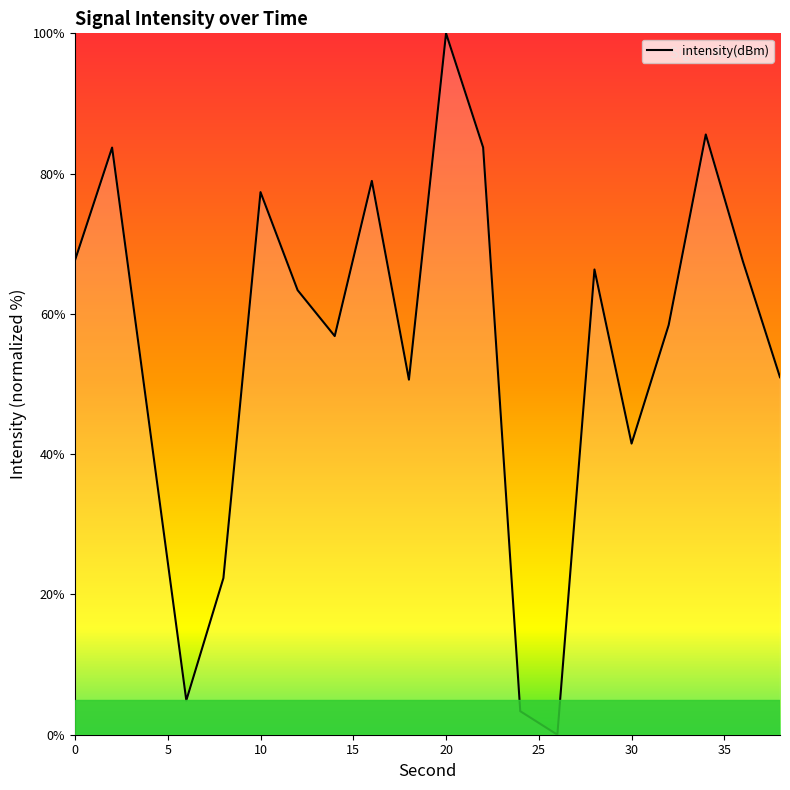

What is the difference between the maximum and minimum values?

100.0